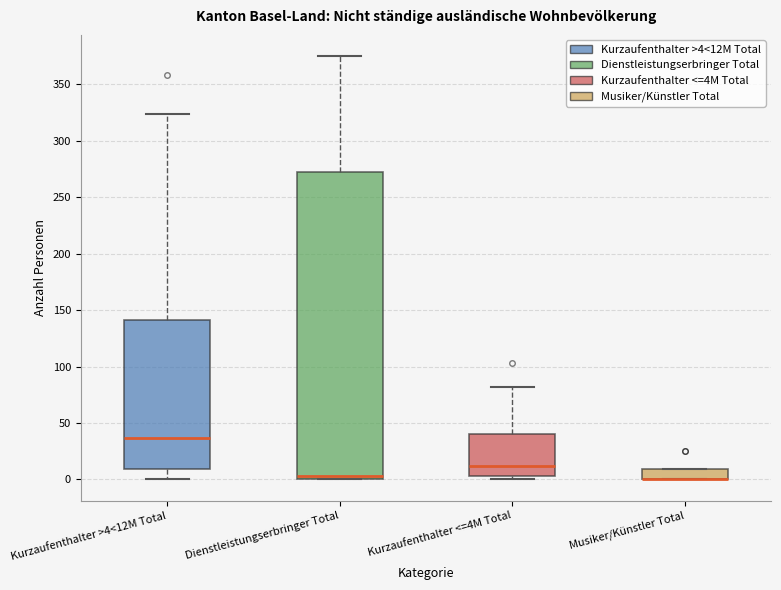

Comparing the boxes themselves (not the whiskers), which one is the tallest?

Dienstleistungserbringer Total